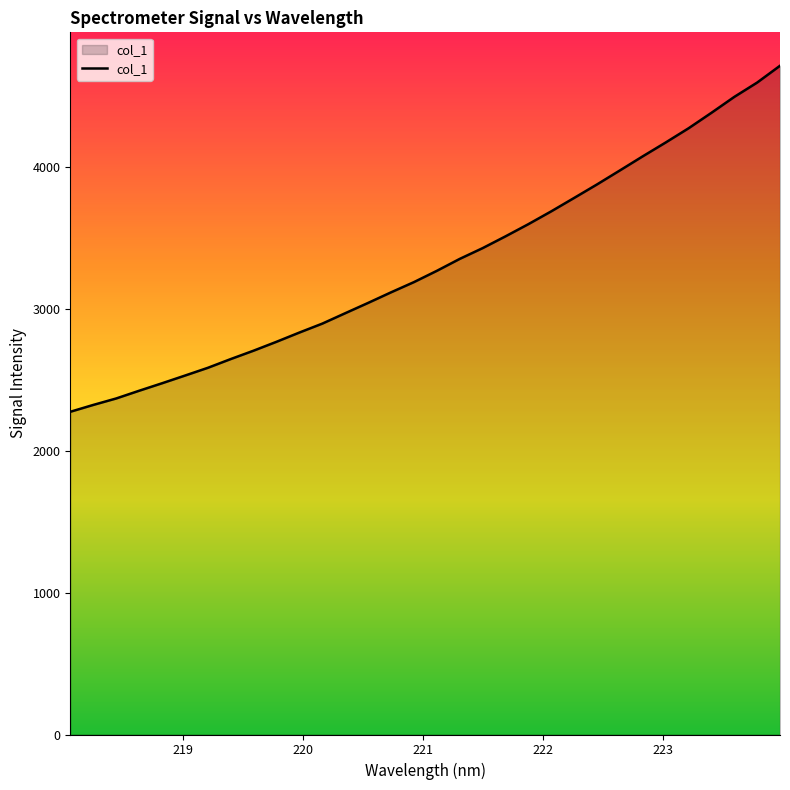

What is the maximum value shown in the chart?

4716.9